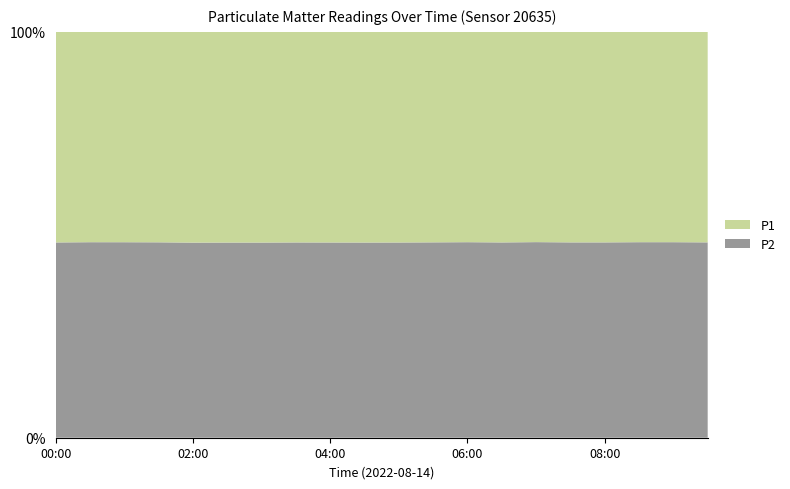

Reading left to right, list all the values displayed in this chart.

P1: 00:00=102.0	00:30=109.3	01:00=107.7	01:30=105.0	02:00=105.3	02:30=112.0	03:00=115.7	03:30=118.0	04:00=116.7	04:30=117.0	05:00=120.5	05:30=124.1	06:00=122.6	06:30=120.0	07:00=116.9	07:30=120.0	08:00=120.7	08:30=116.7	09:00=117.4	09:30=121.8
P2: 00:00=94.5	00:30=101.7	01:00=100.1	01:30=97.5	02:00=97.5	02:30=103.8	03:00=107.2	03:30=109.4	04:00=108.2	04:30=108.5	05:00=111.7	05:30=115.2	06:00=114.0	06:30=111.3	07:00=108.8	07:30=111.4	08:00=112.0	08:30=108.5	09:00=109.1	09:30=113.0